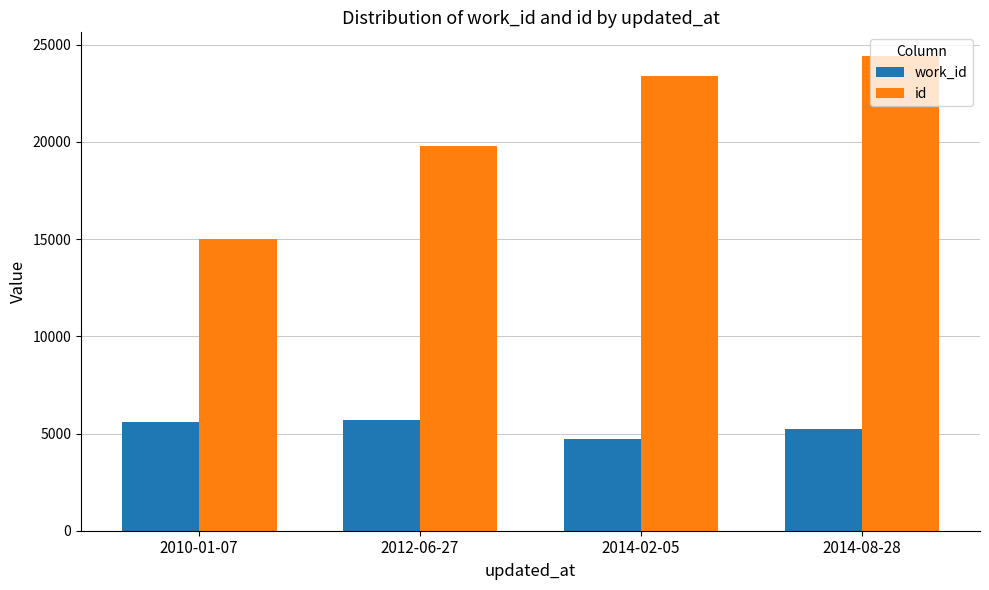

Rank the series by their maximum value, from lowest to highest.

work_id, id